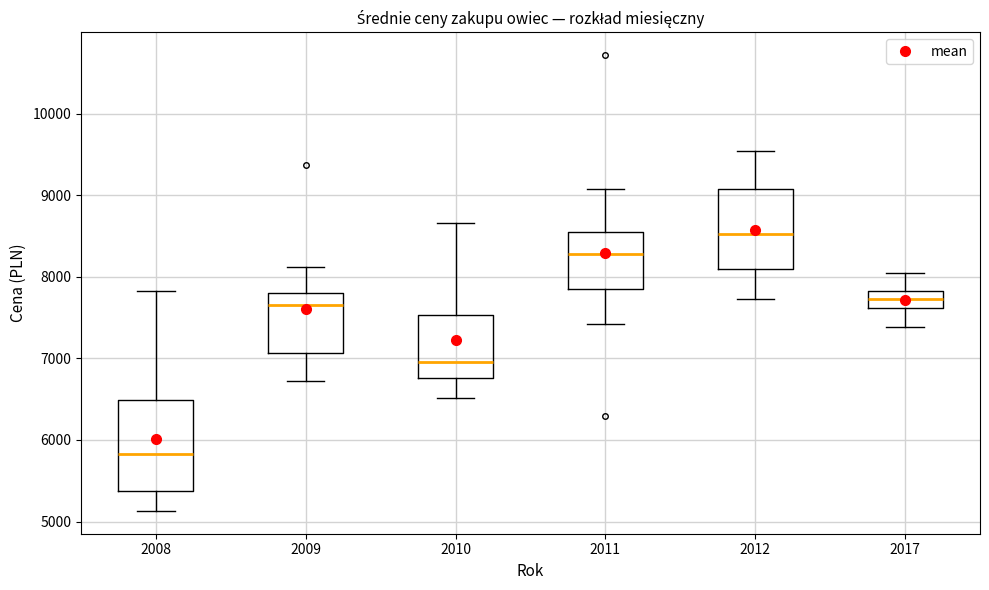

Which box has the lowest median line?

2008